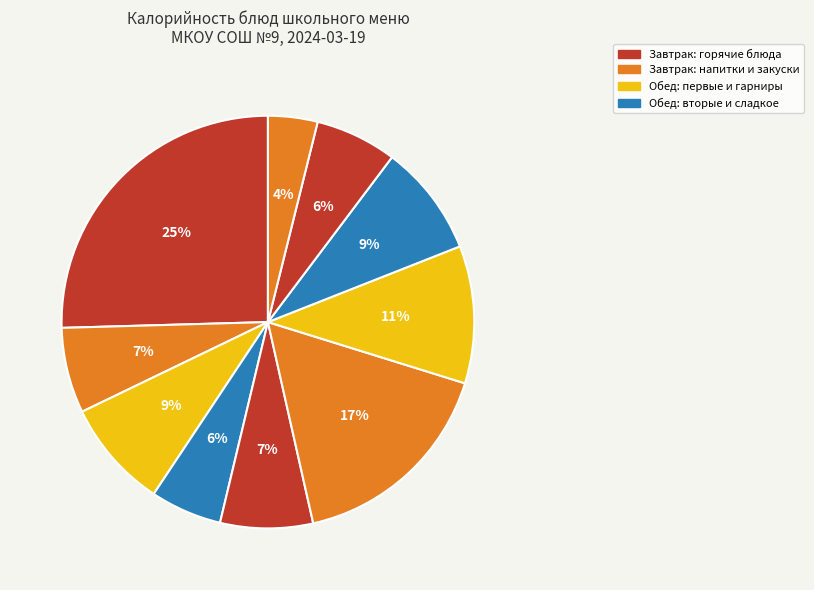

How many slices are in this pie chart?

10